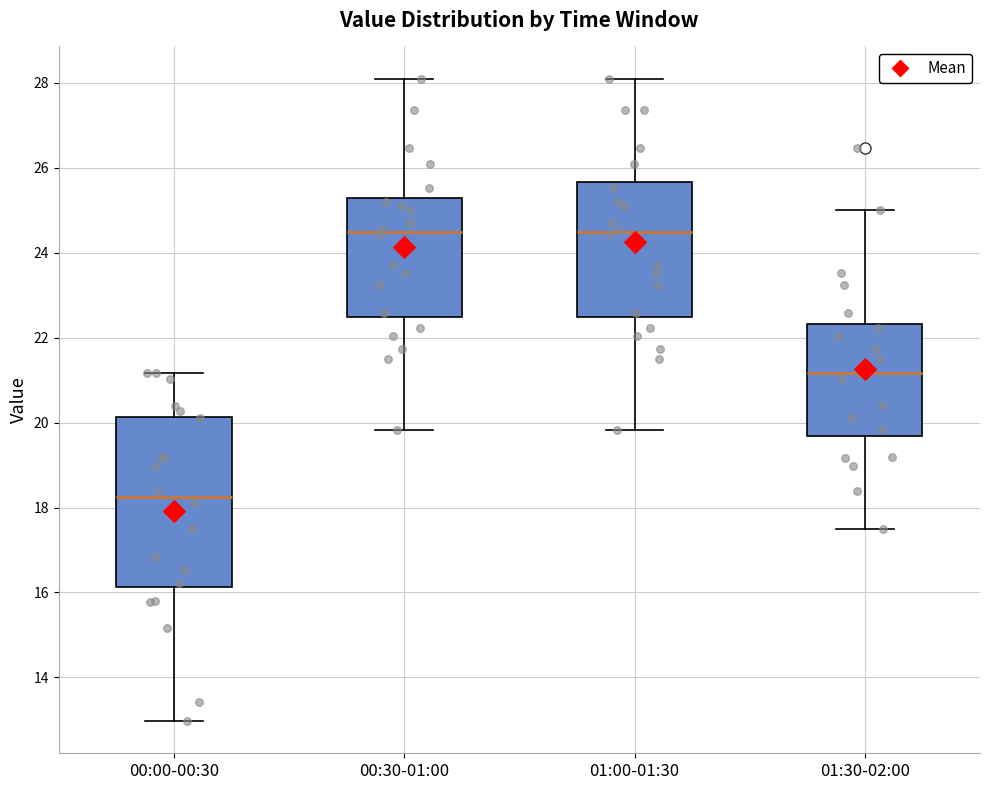

Where is the lower edge of the box for 01:30-02:00 on the y-axis? The values are not printed on the chart, so give them approximately, as read against the axis.

19.6